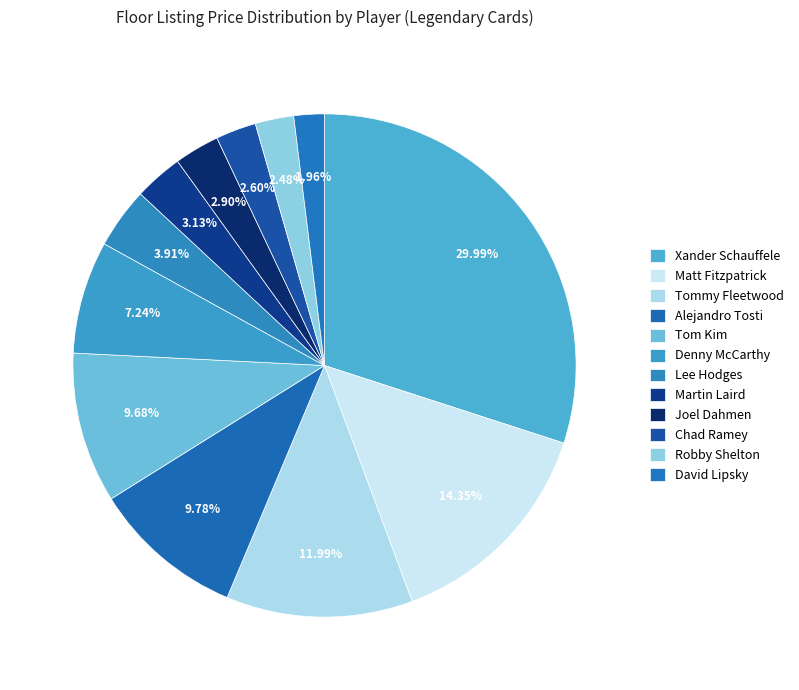

How many slices are in this pie chart?

12